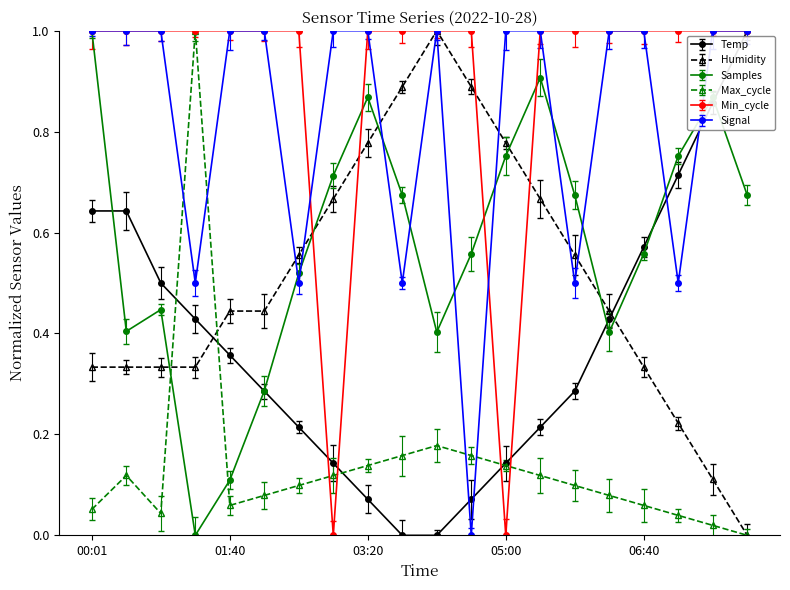

What is the highest value of the Temp series?

1.0